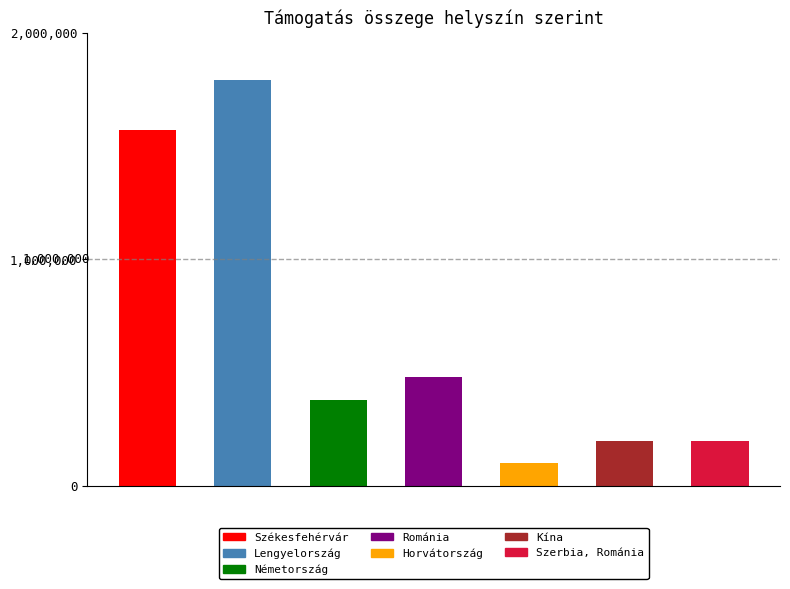

Is it true that the value at Székesfehérvár is 2677942?

False